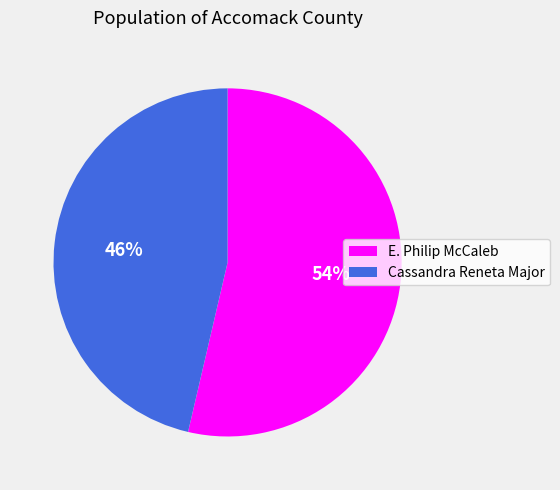

To the nearest percent, what percentage of the pie is Cassandra Reneta Major?

46%